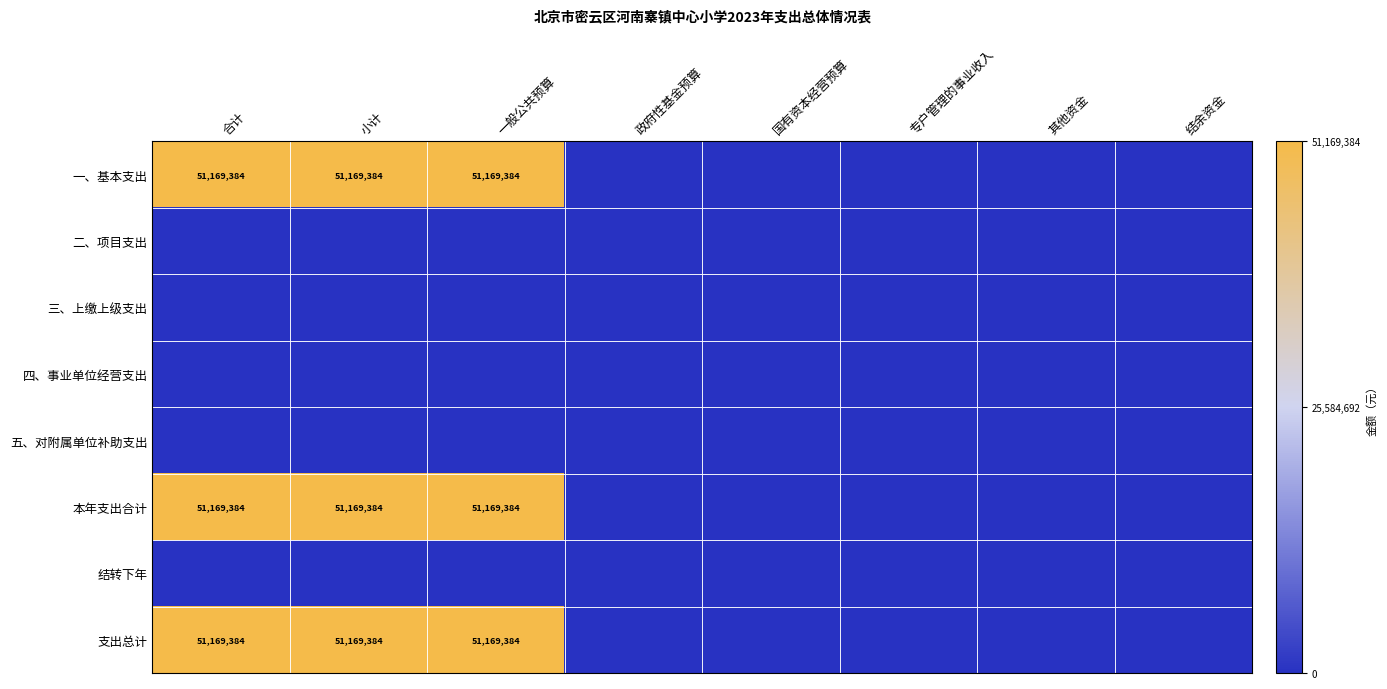

Between 一般公共预算 and 国有资本经营预算, which is larger?

一般公共预算